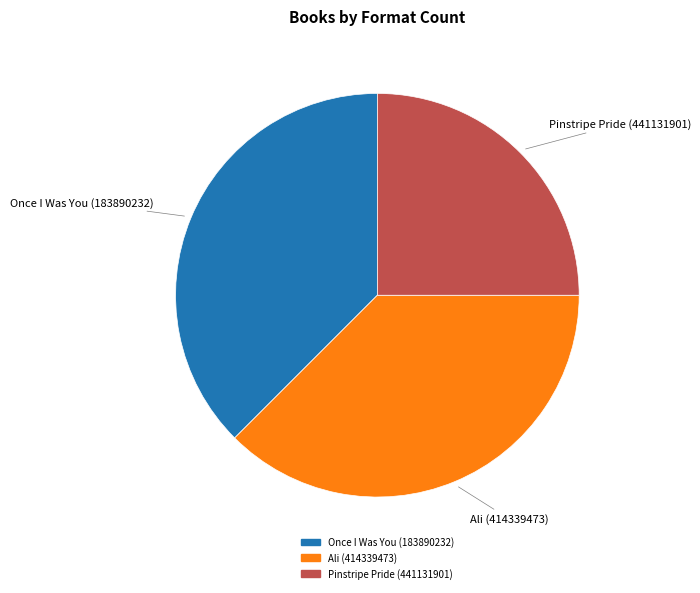

Is the sum of Ali (414339473) and Pinstripe Pride (441131901) greater than half?

Yes